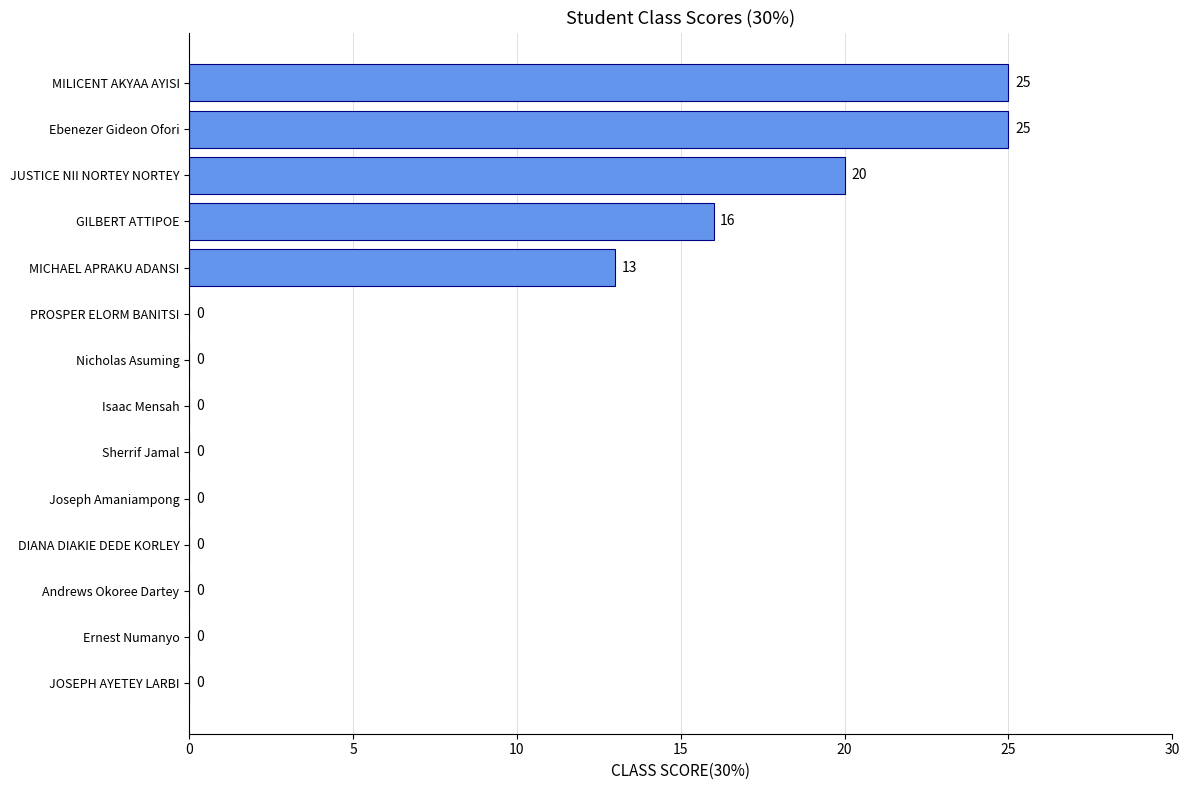

Count the values in the range 0 to 16.

11